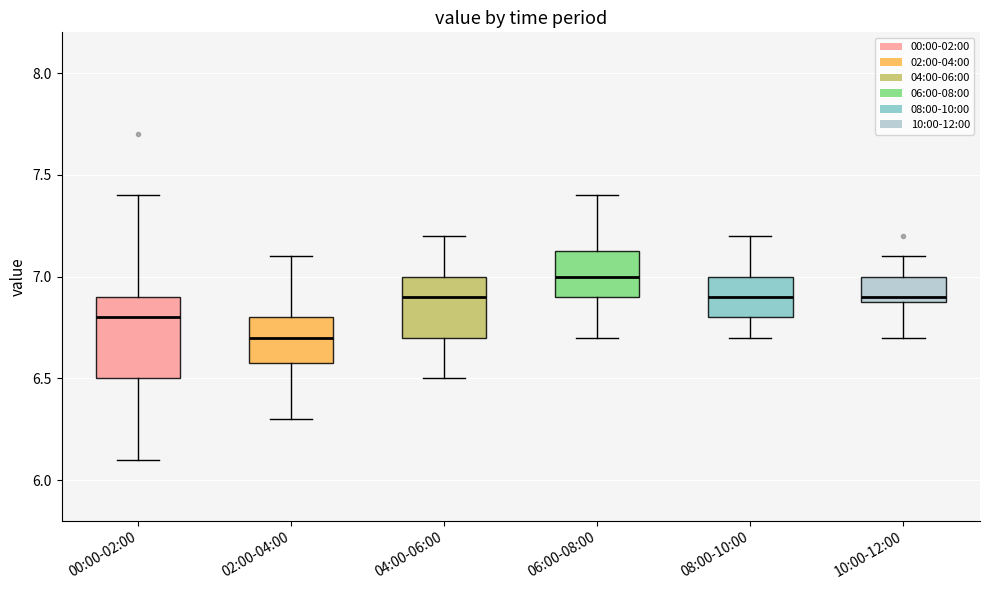

Which box has the highest median line?

06:00-08:00